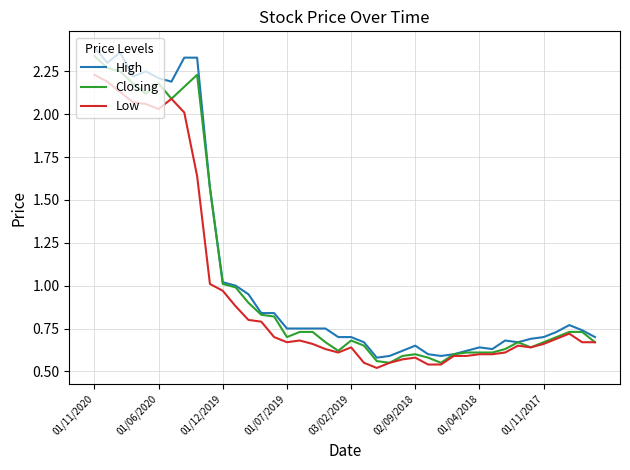

Which series has the widest spread of values?

High